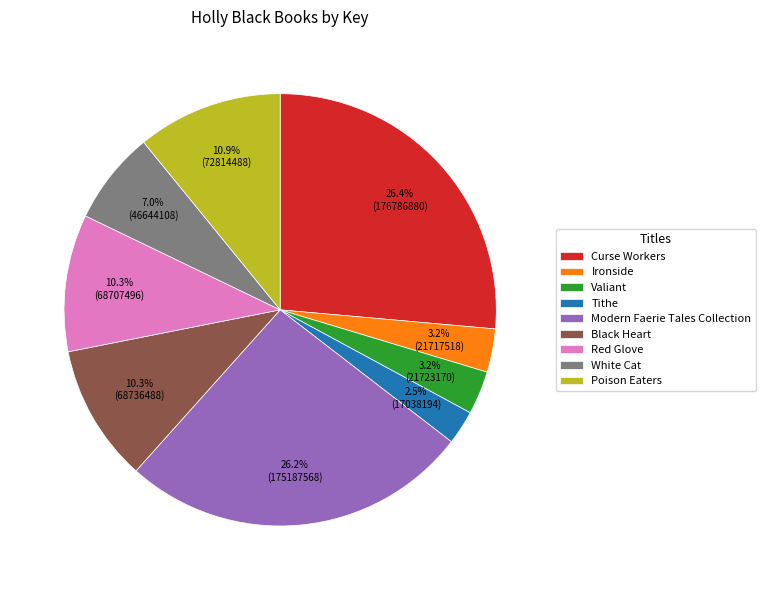

To the nearest percent, what portion does Ironside represent?

3%